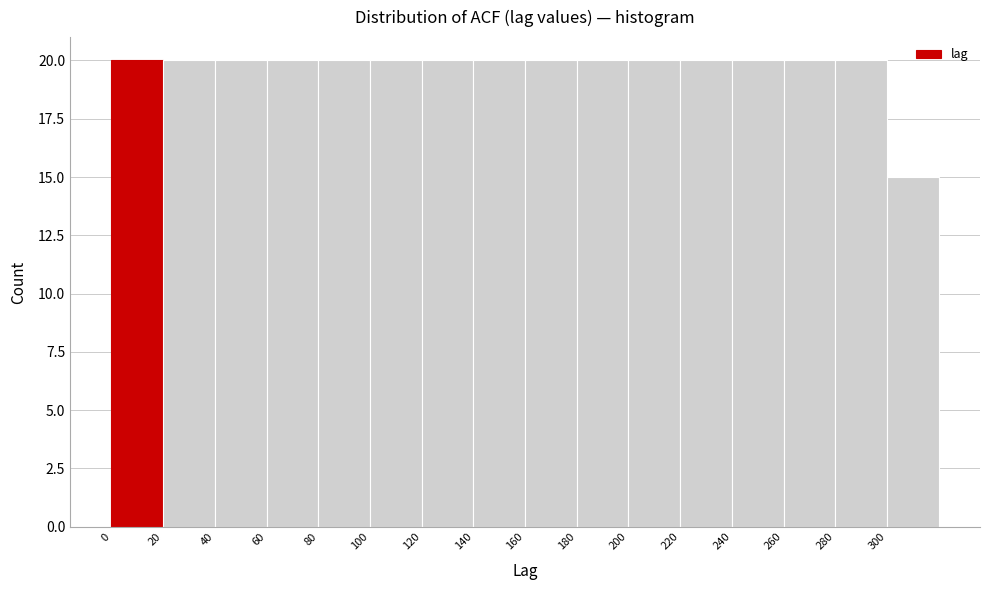

What is the height of the bar covering 0 to 20 on the x-axis? The values are not printed on the chart, so give them approximately, as read against the axis.

20